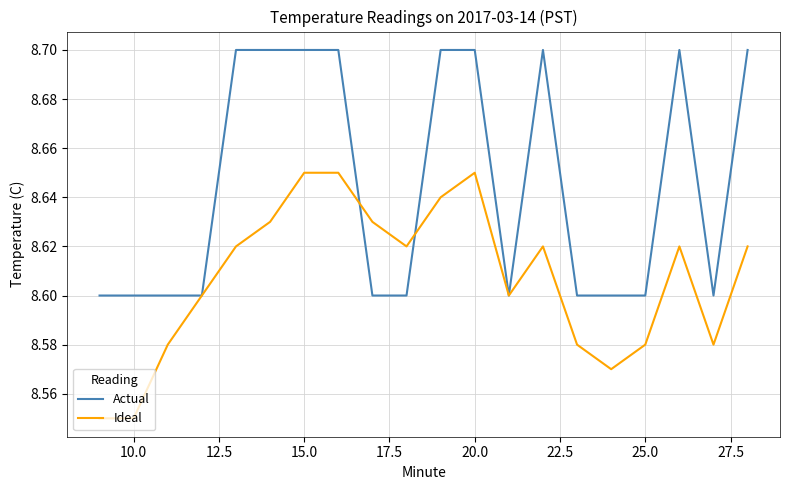

Which series has the largest total across all categories?

Actual